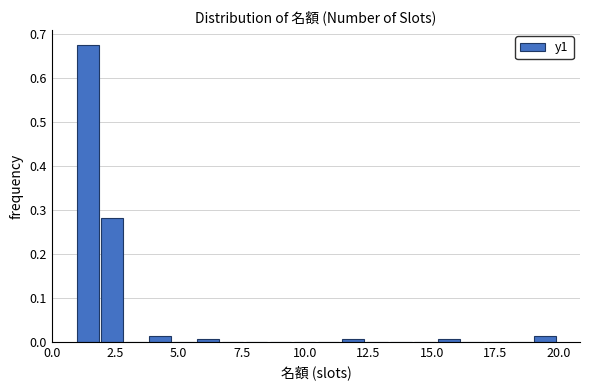

Around what value on the x-axis is the tallest bar? Give the approximate position of its centre, as read against the axis.

1.5